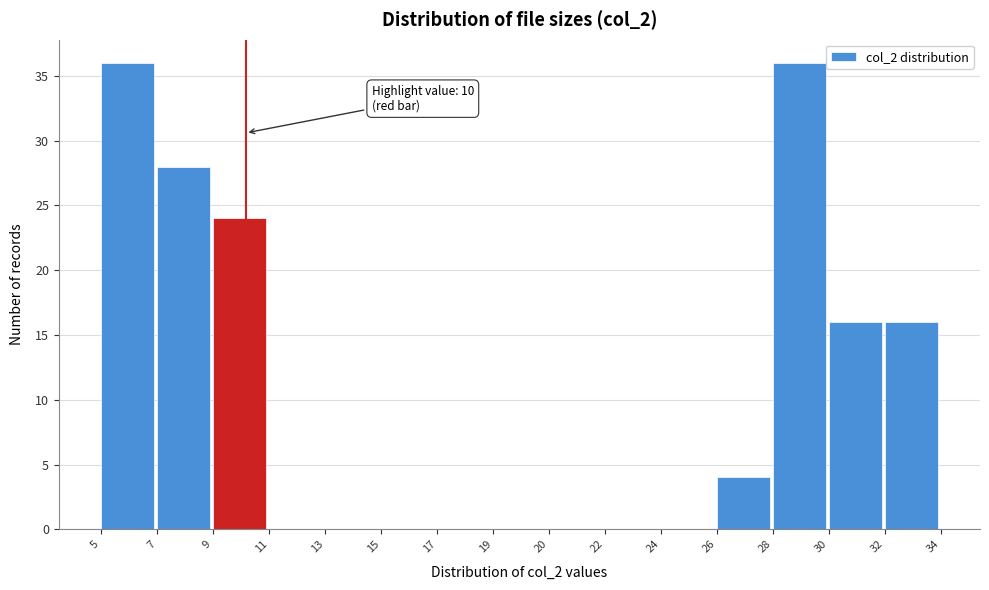

Reading left to right, transcribe all the data shown in this chart.

5=36	7=28	9=24	11=0	13=0	15=0	17=0	19=0	20=0	22=0	24=0	26=4	28=36	30=16	32=16